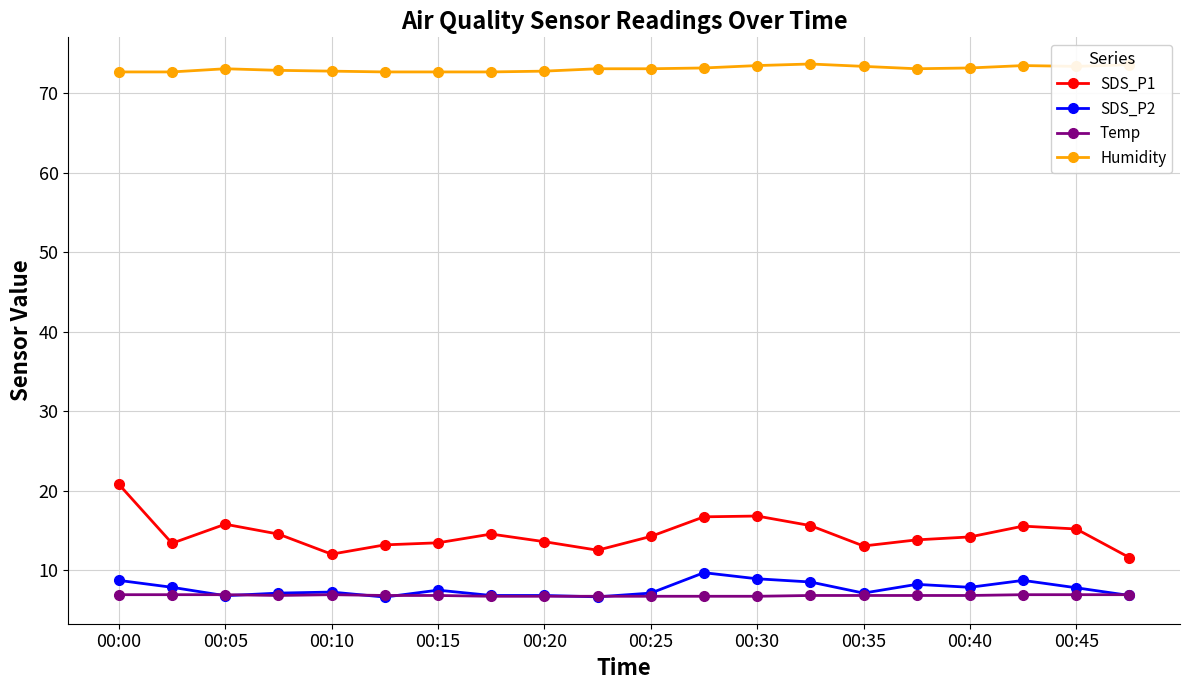

At how many categories does at least one series exceed 66?

20